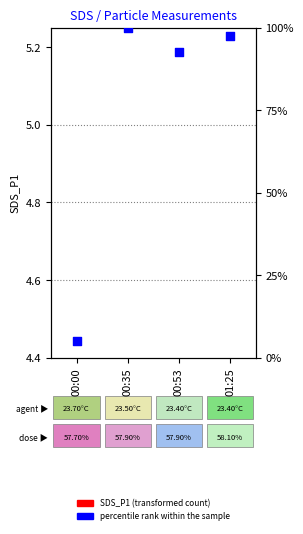

What is the change in value from 00:35 to 01:25?

-2.5